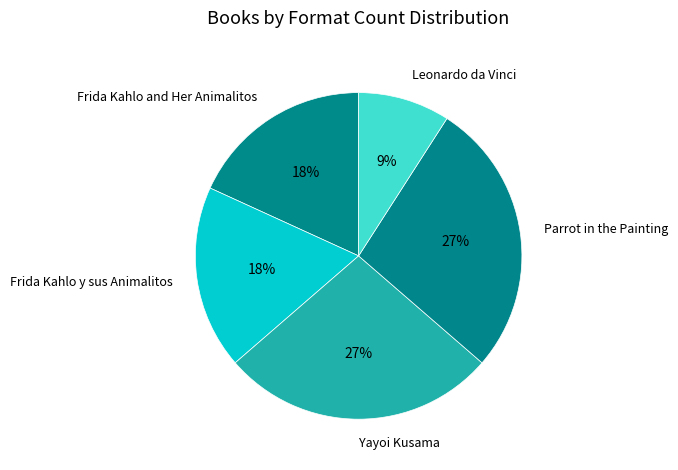

Is it true that Parrot in the Painting is 27% of the pie?

True